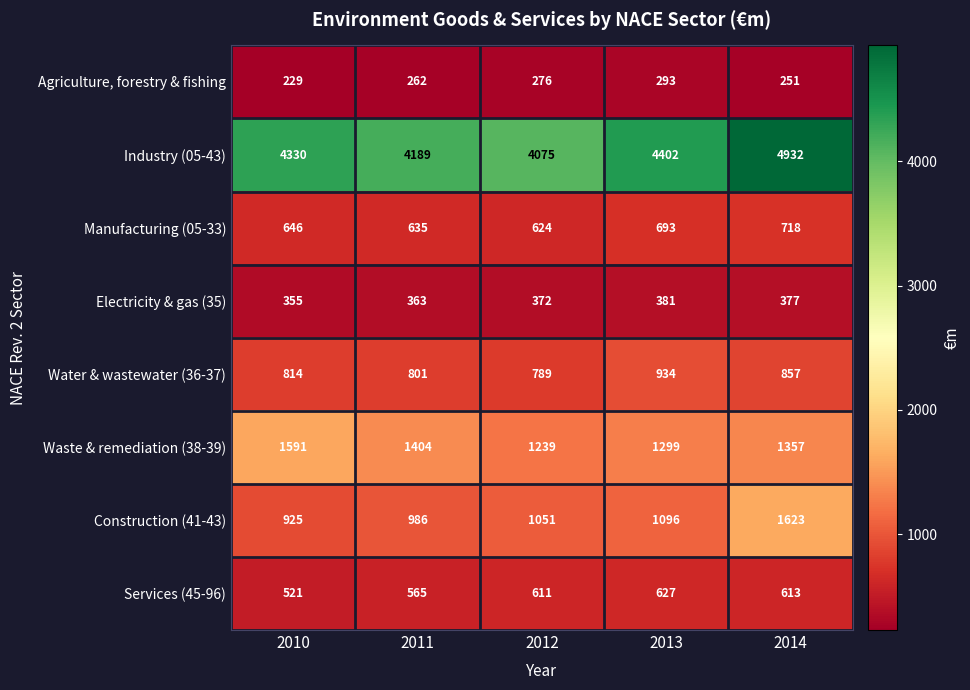

What is the highest value of the Services (45-96) series?

627